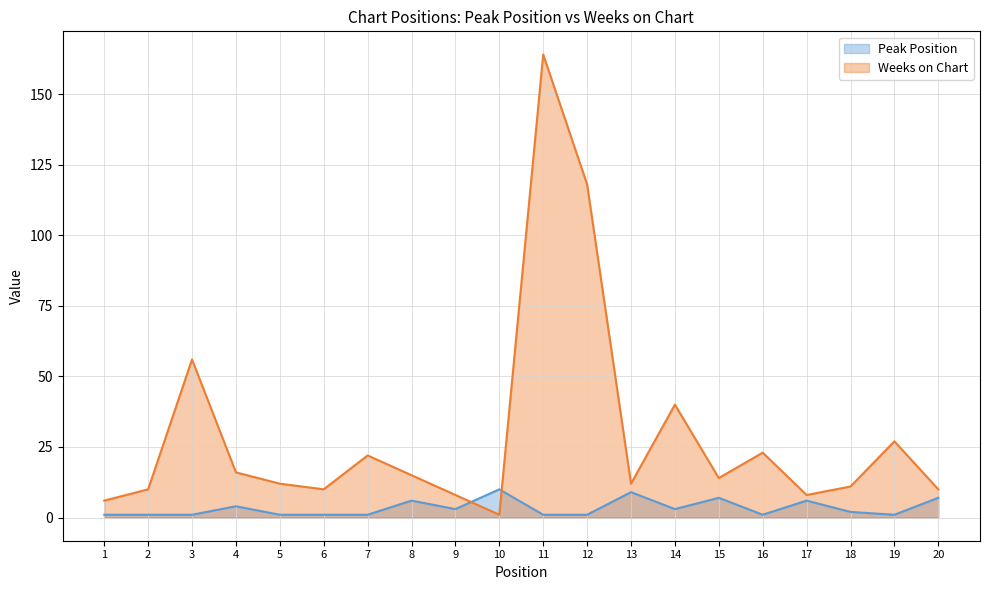

Does the chart display data point markers on the line(s)?

No